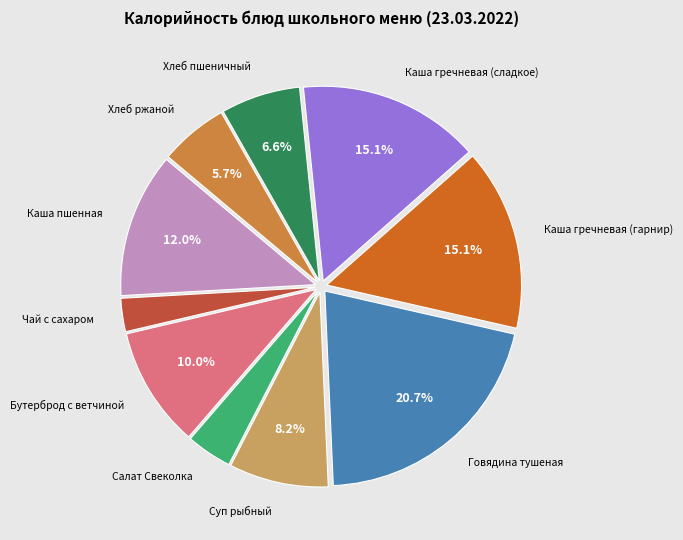

Does any single category account for the majority?

No